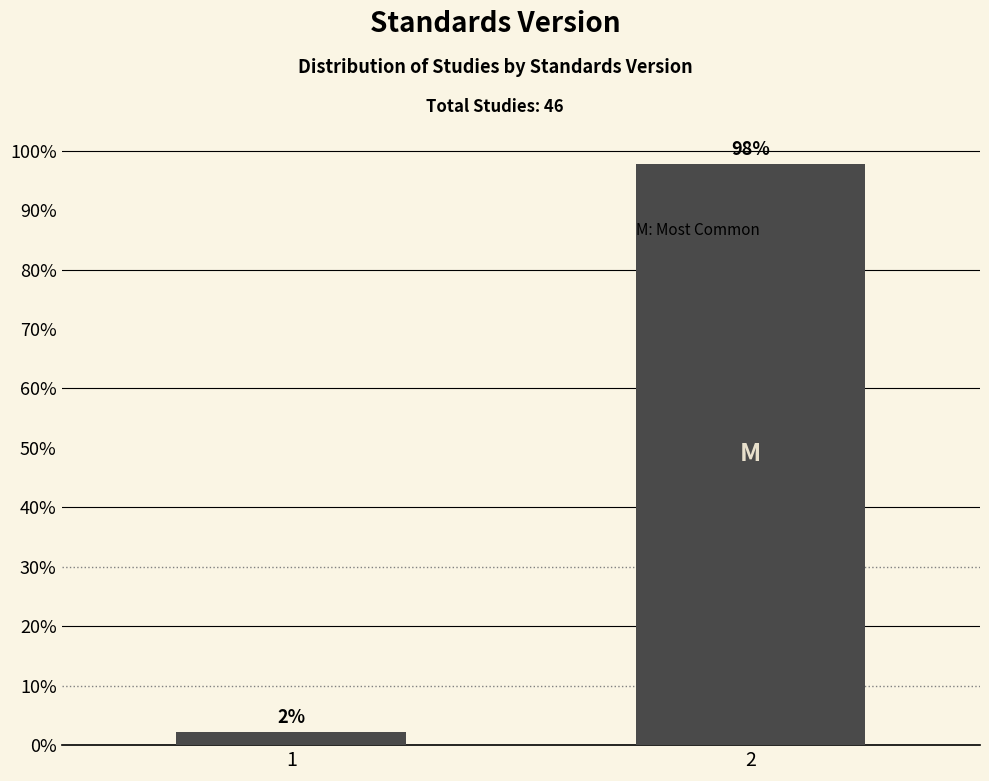

What is the greatest value displayed?

97.8